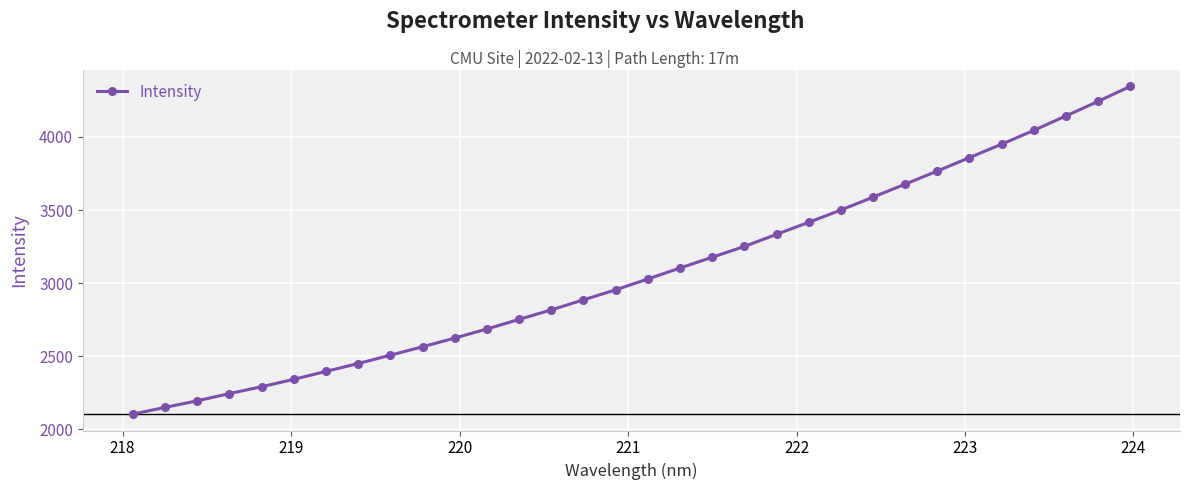

What is the smallest value displayed?

2102.7